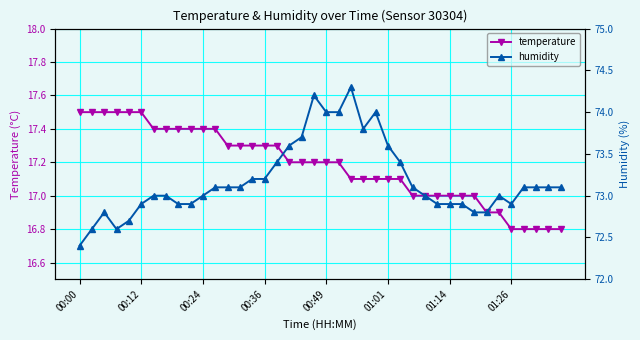

Is it true that temperature equals 6.1 at 37?

False